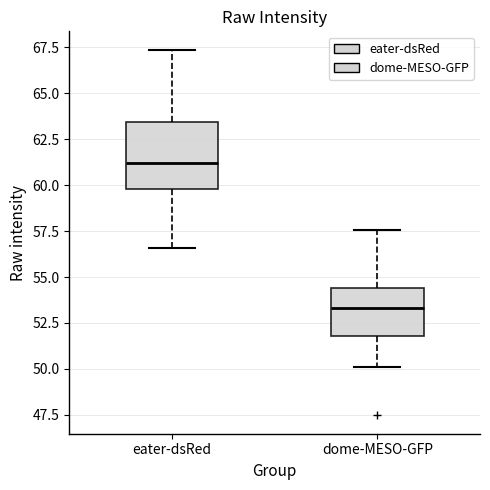

Reading left to right, transcribe this box plot: for each box, give where its median line is, the range the box spans, and where its two whiskers end, as read against the y-axis. The values are not printed on the chart, so give them approximately, as read against the axis.

eater-dsRed: median 61.0, box 60.0 to 63.5, whiskers 56.5 to 67.5
dome-MESO-GFP: median 53.5, box 52.0 to 54.5, whiskers 50.0 to 57.5